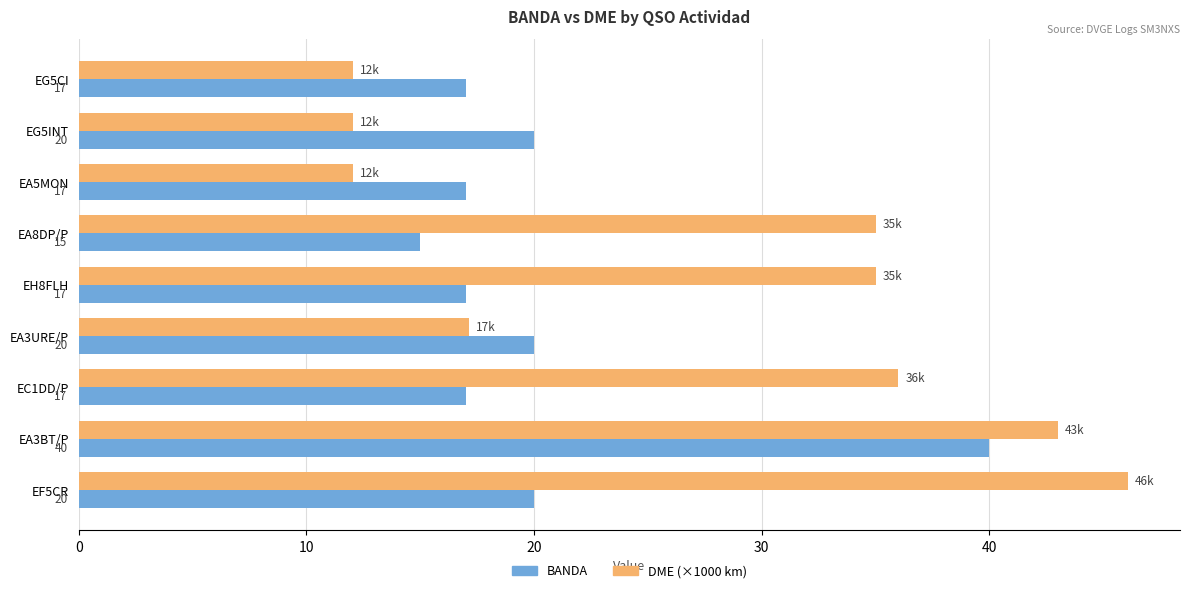

What is the difference between the highest and lowest values at EA5MON?

5.0